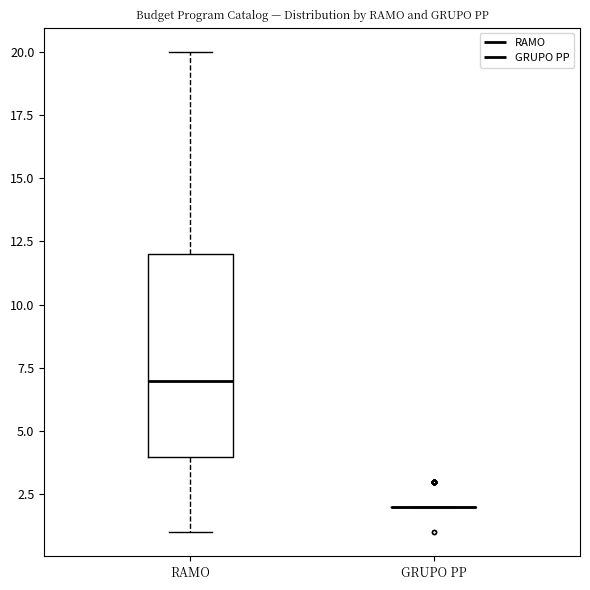

Where is the lower edge of the box for RAMO on the y-axis? The values are not printed on the chart, so give them approximately, as read against the axis.

4